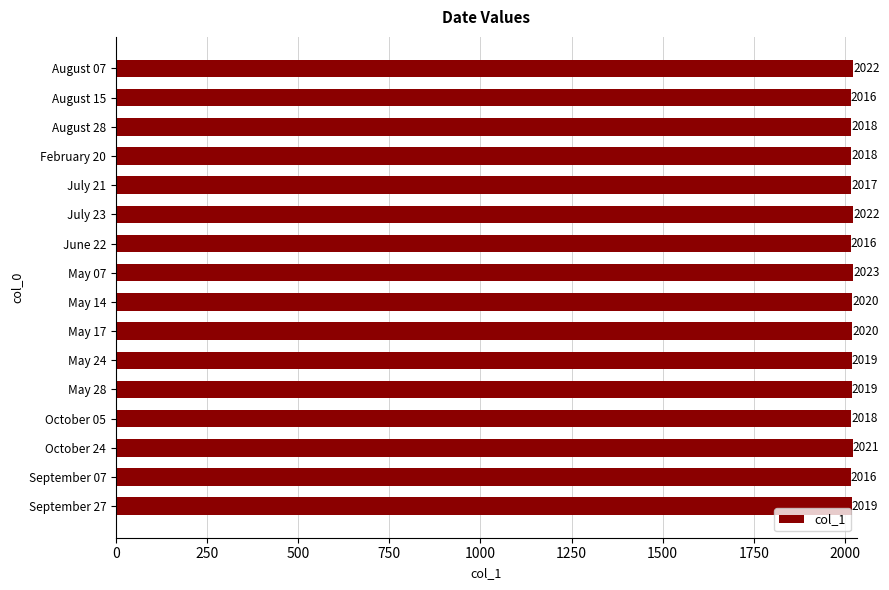

Is it true that the value at August 07 is 2022?

True